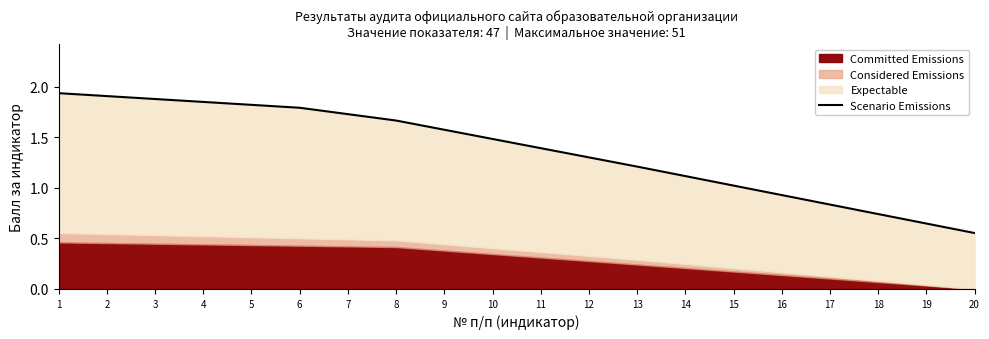

How many lines are shown in the chart?

1